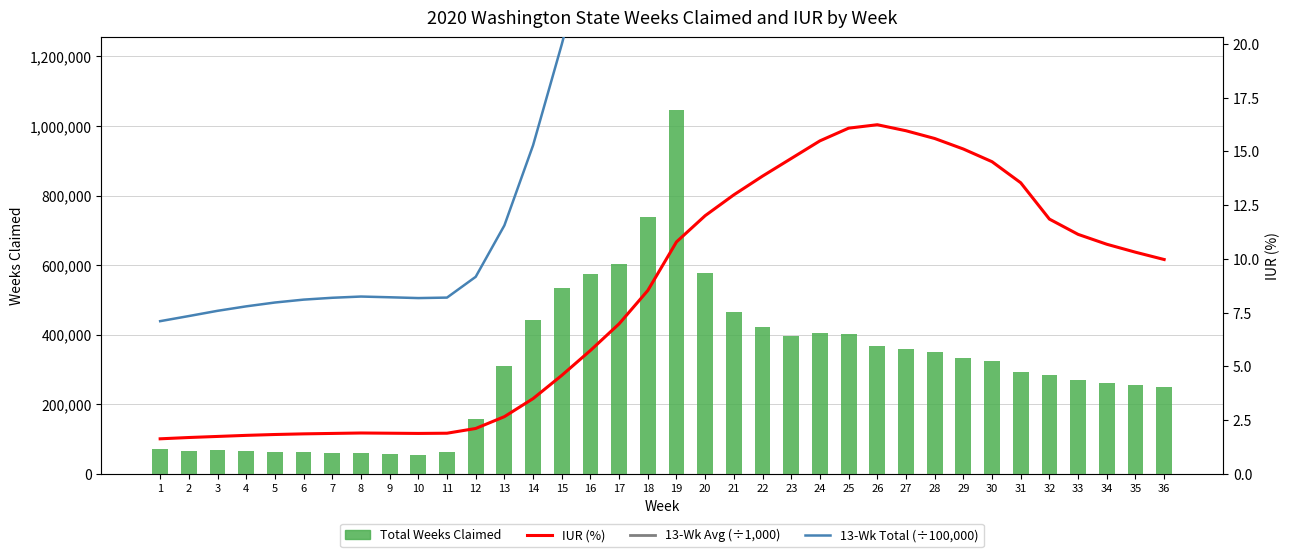

Reading right to left, transcribe all the data shown in this chart.

Total Weeks Claimed: 36=248428.0	35=255976.0	34=261915.0	33=269146.0	32=284299.0	31=293078.0	30=323187.0	29=332222.0	28=350585.0	27=358626.0	26=367007.0	25=402243.0	24=404060.0	23=396619.0	22=422214.0	21=465020.0	20=577096.0	19=1045456.0	18=739795.0	17=604048.0	16=573374.0	15=535185.0	14=442936.0	13=309411.0	12=158025.0	11=62623.0	10=55588.0	9=56513.0	8=58586.0	7=59819.0	6=61819.0	5=64144.0	4=65260.0	3=67705.0	2=65903.0	1=70214.0
IUR (%): 36=10.0	35=10.3	34=10.7	33=11.1	32=11.8	31=13.5	30=14.5	29=15.1	28=15.6	27=16.0	26=16.2	25=16.1	24=15.5	23=14.7	22=13.8	21=13.0	20=12.0	19=10.8	18=8.5	17=7.0	16=5.7	15=4.6	14=3.5	13=2.7	12=2.1	11=1.9	10=1.9	9=1.9	8=1.9	7=1.9	6=1.9	5=1.8	4=1.8	3=1.7	2=1.7	1=1.6
13-Wk Avg (×1000): 36=337.6	35=348.9	34=361.6	33=377.2	32=401.0	31=458.3	30=491.5	29=511.3	28=528.0	27=540.2	26=544.5	25=539.0	24=519.1	23=491.7	22=464.4	21=435.1	20=402.7	19=361.6	18=286.0	17=234.0	16=192.6	15=153.7	14=117.6	13=88.9	12=70.5	11=63.1	10=62.9	9=63.2	8=63.4	7=63.0	6=62.3	5=61.3	4=59.9	3=58.3	2=56.5	1=54.6
13-Wk Total (×100000): 36=43.9	35=45.4	34=47.0	33=49.0	32=52.1	31=59.6	30=63.9	29=66.5	28=68.6	27=70.2	26=70.8	25=70.1	24=67.5	23=63.9	22=60.4	21=56.6	20=52.3	19=47.0	18=37.2	17=30.4	16=25.0	15=20.0	14=15.3	13=11.6	12=9.2	11=8.2	10=8.2	9=8.2	8=8.2	7=8.2	6=8.1	5=8.0	4=7.8	3=7.6	2=7.3	1=7.1